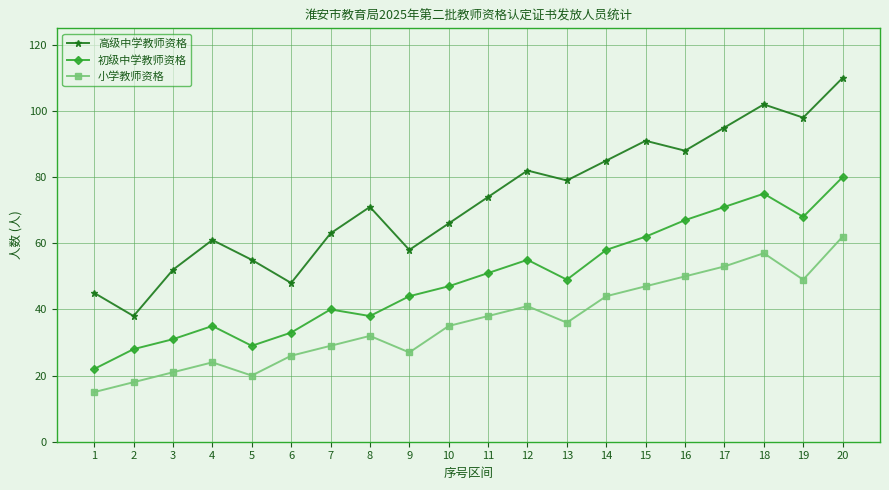

Which series has the largest range (max minus min)?

高级中学教师资格